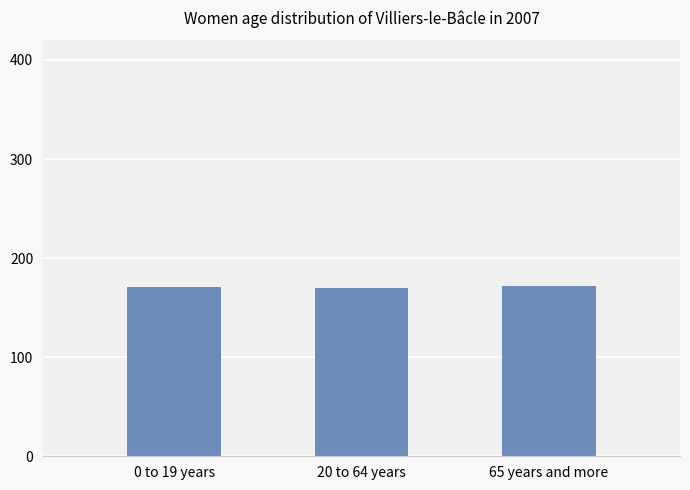

What is the change in value from 20 to 64 years to 65 years and more?

+2